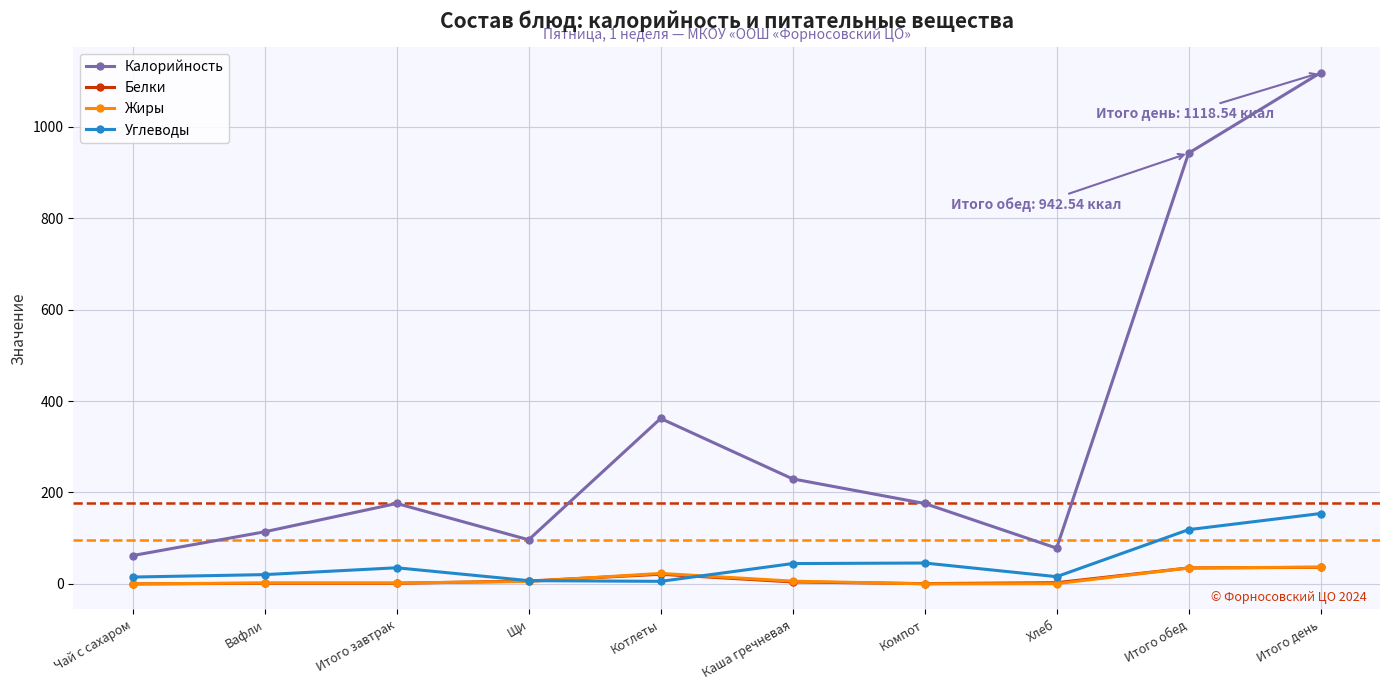

Which series has the largest total across all categories?

Калорийность